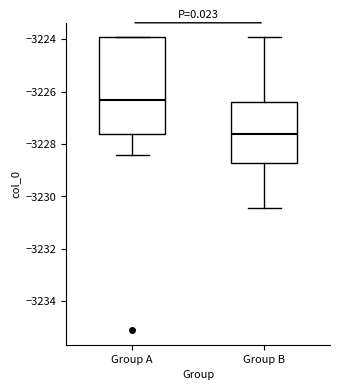

Reading left to right, transcribe this box plot: for each box, give where its median line is, the range the box spans, and where its two whiskers end, as read against the y-axis. The values are not printed on the chart, so give them approximately, as read against the axis.

Group A: median -3226.4, box -3227.6 to -3224.0, whiskers -3228.4 to -3224.0
Group B: median -3227.6, box -3228.8 to -3226.4, whiskers -3230.4 to -3224.0